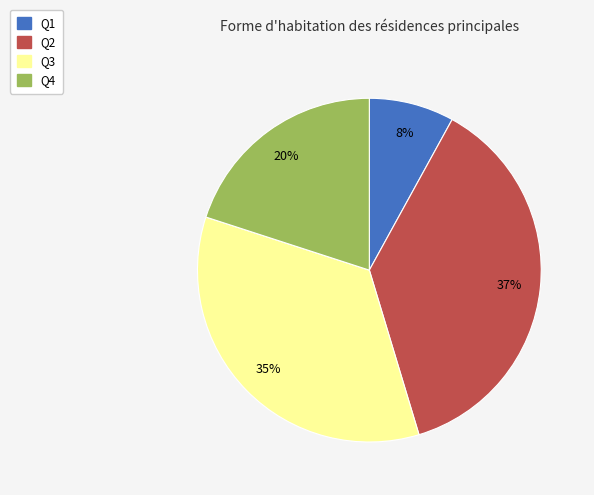

What percentage is the Q1 slice, to the nearest percent?

8%